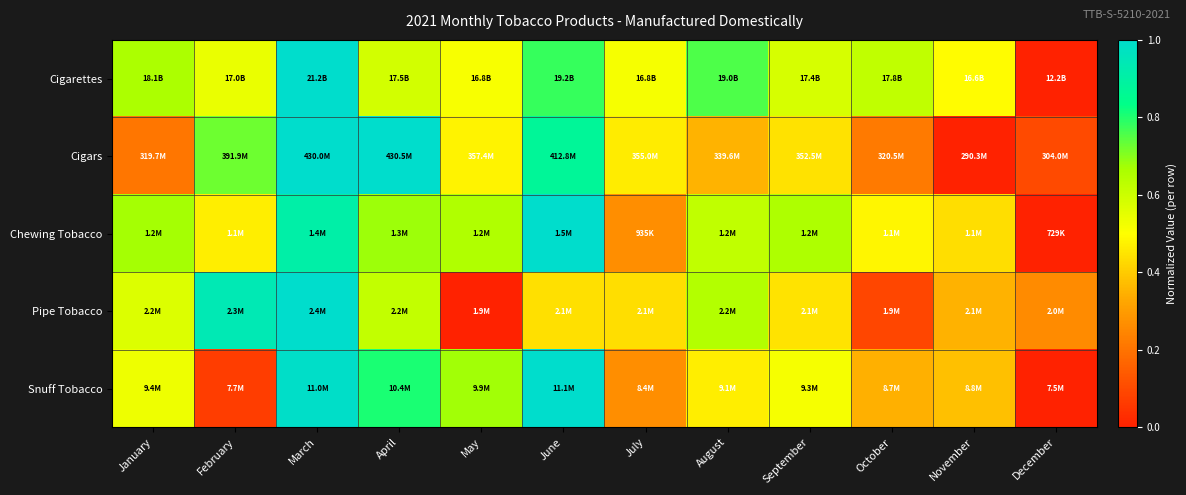

Reading left to right, transcribe all the data shown in this chart.

Cigarettes: January=0.7	February=0.5	March=1.0	April=0.6	May=0.5	June=0.8	July=0.5	August=0.8	September=0.6	October=0.6	November=0.5	December=0.0
Cigars: January=0.2	February=0.7	March=1.0	April=1.0	May=0.5	June=0.9	July=0.5	August=0.4	September=0.4	October=0.2	November=0.0	December=0.1
Chewing Tobacco: January=0.7	February=0.5	March=0.9	April=0.7	May=0.7	June=1.0	July=0.3	August=0.6	September=0.7	October=0.5	November=0.4	December=0.0
Pipe Tobacco: January=0.6	February=0.9	March=1.0	April=0.6	May=0.0	June=0.4	July=0.4	August=0.6	September=0.4	October=0.1	November=0.4	December=0.3
Snuff Tobacco: January=0.5	February=0.1	March=1.0	April=0.8	May=0.7	June=1.0	July=0.3	August=0.5	September=0.5	October=0.3	November=0.4	December=0.0